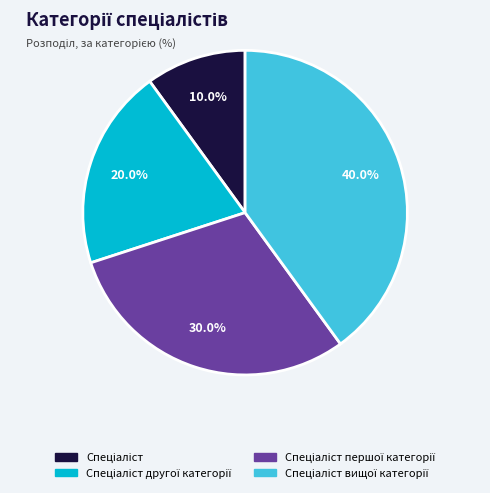

Does any single category account for the majority?

No